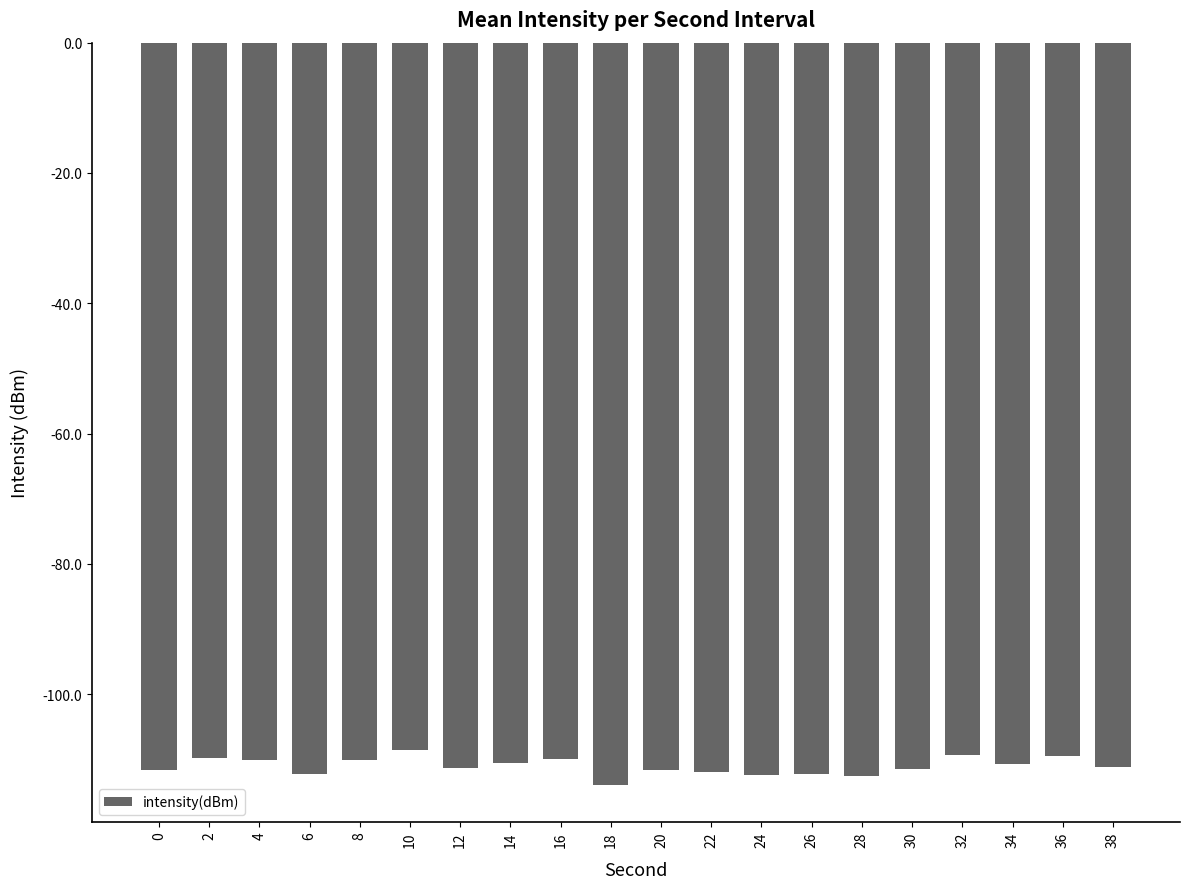

True or false: the data shows -194.3 at 20.

False